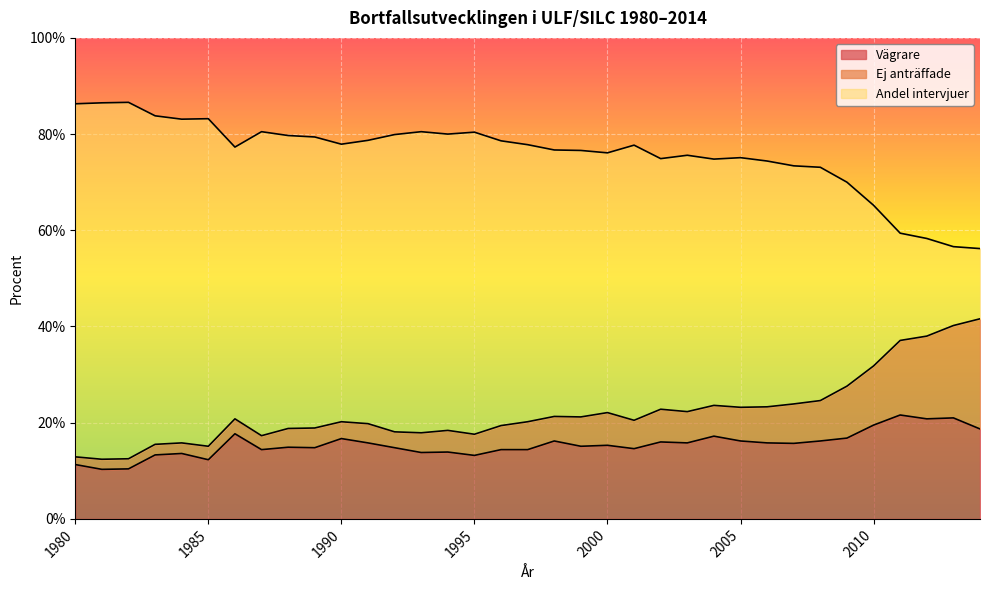

Which has a higher value, 2013 or 2010?

2013